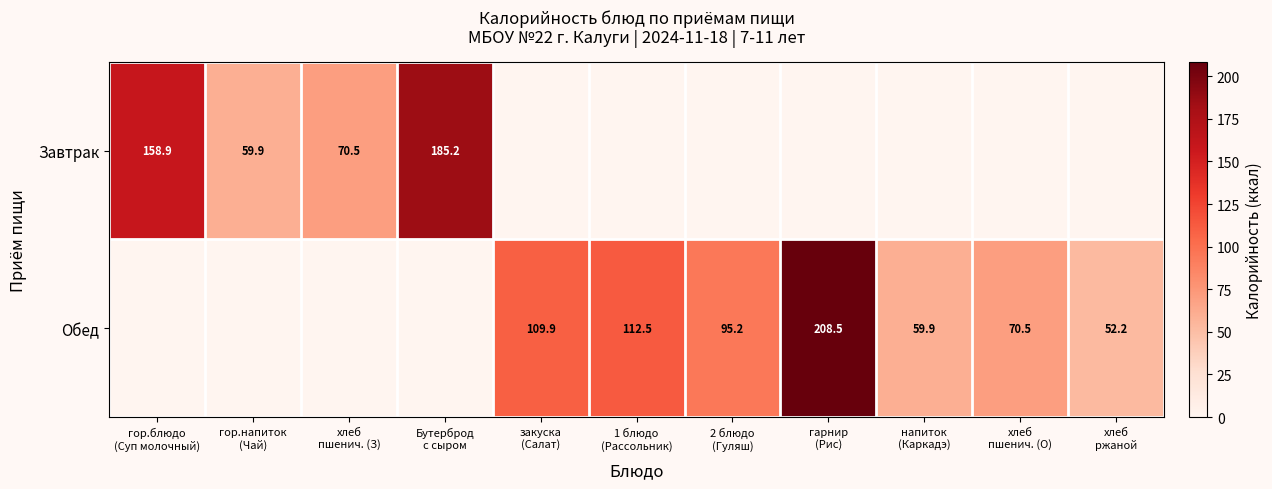

What is the difference between the second highest and second lowest values in the Завтрак series?

158.9